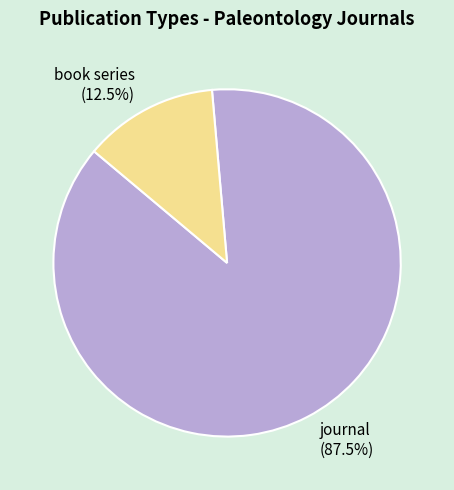

Which category has the smallest portion of the pie?

book series